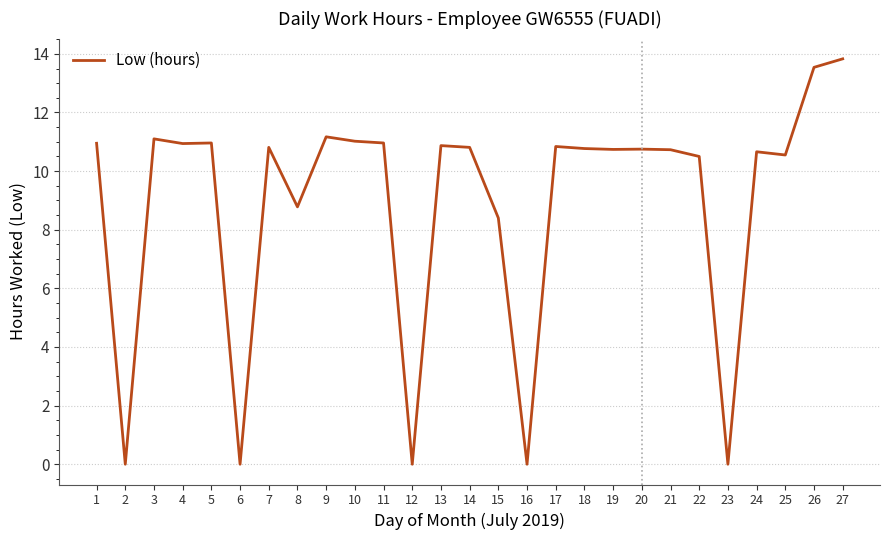

What is the change in value from 19 to 26?

+2.8